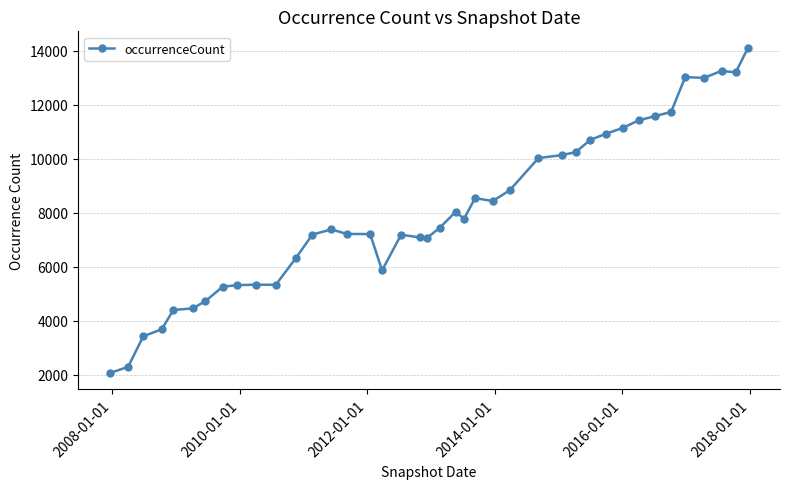

What is the value of the 9th point from the left?

5316